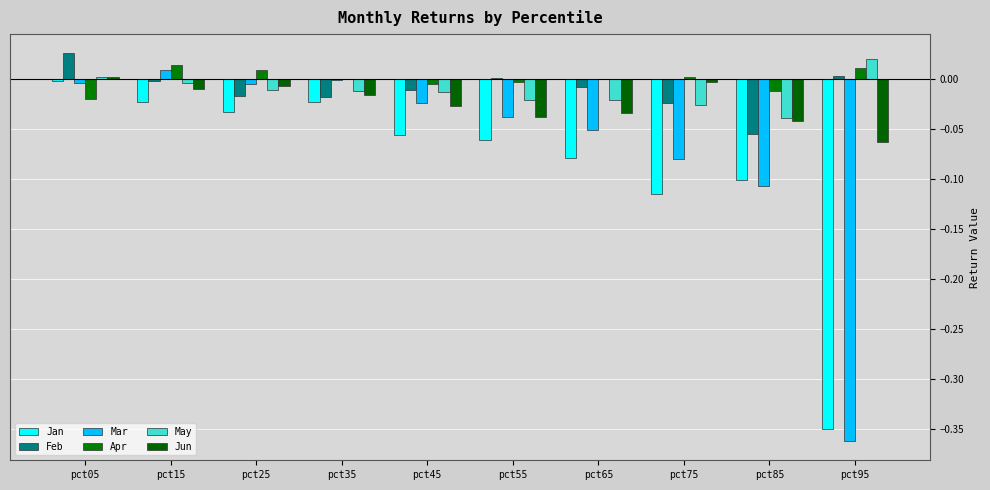

How many groups of bars are there?

10